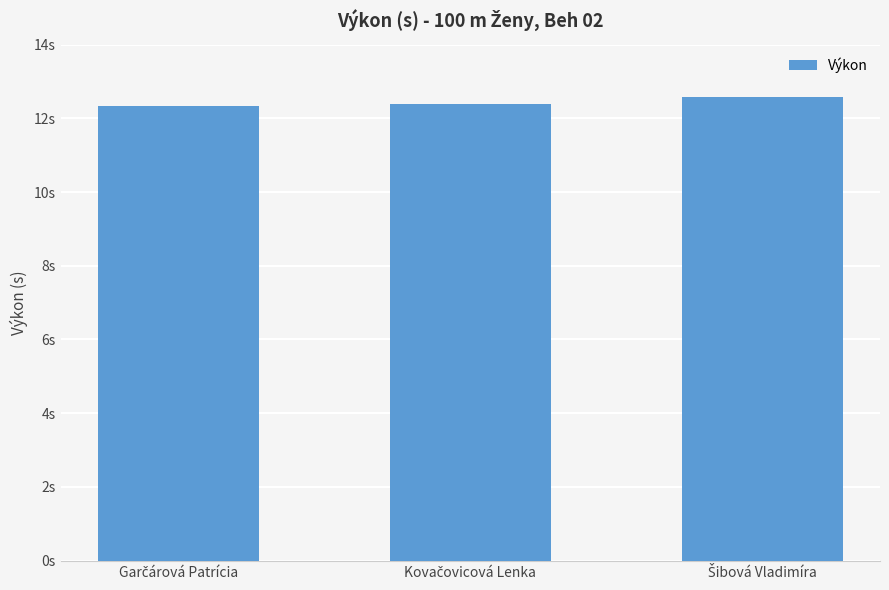

What is the label of the 2nd bar from the right?

Kovačovicová Lenka